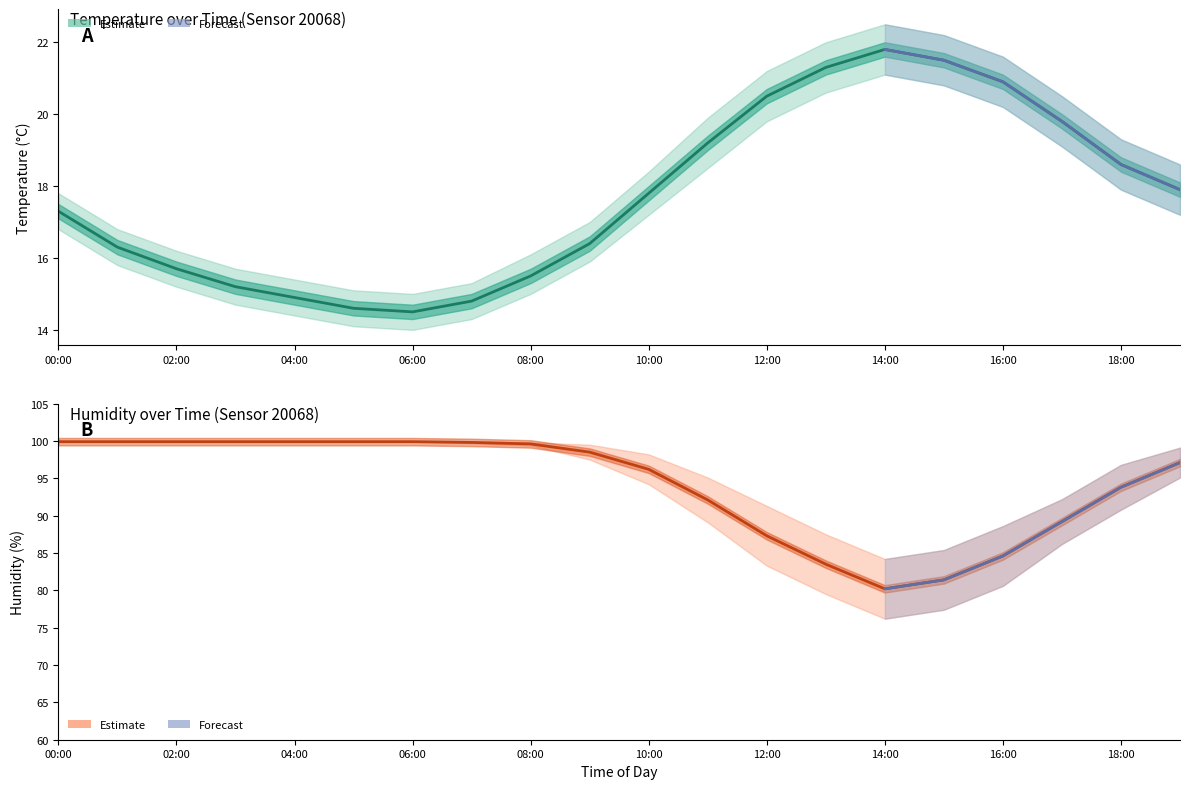

Does the chart display data point markers on the line(s)?

No